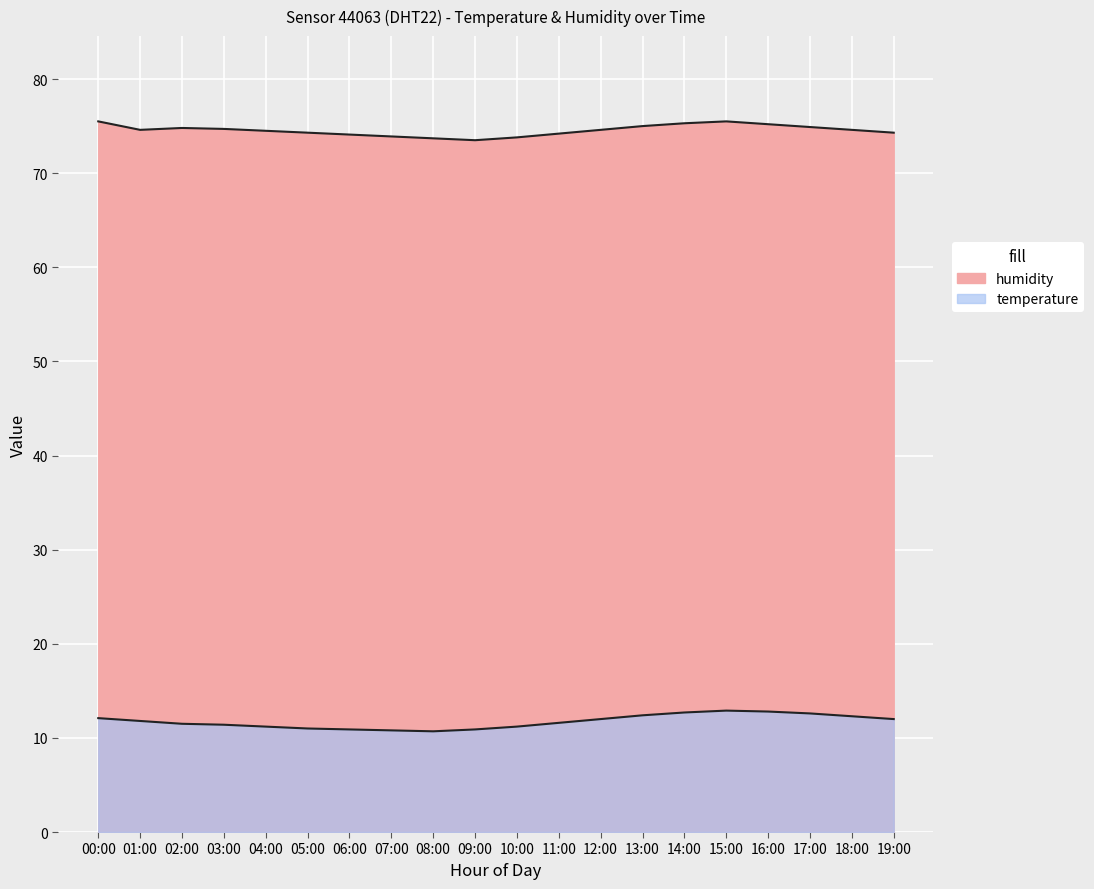

Is it true that humidity equals 43.2 at 11:00?

False